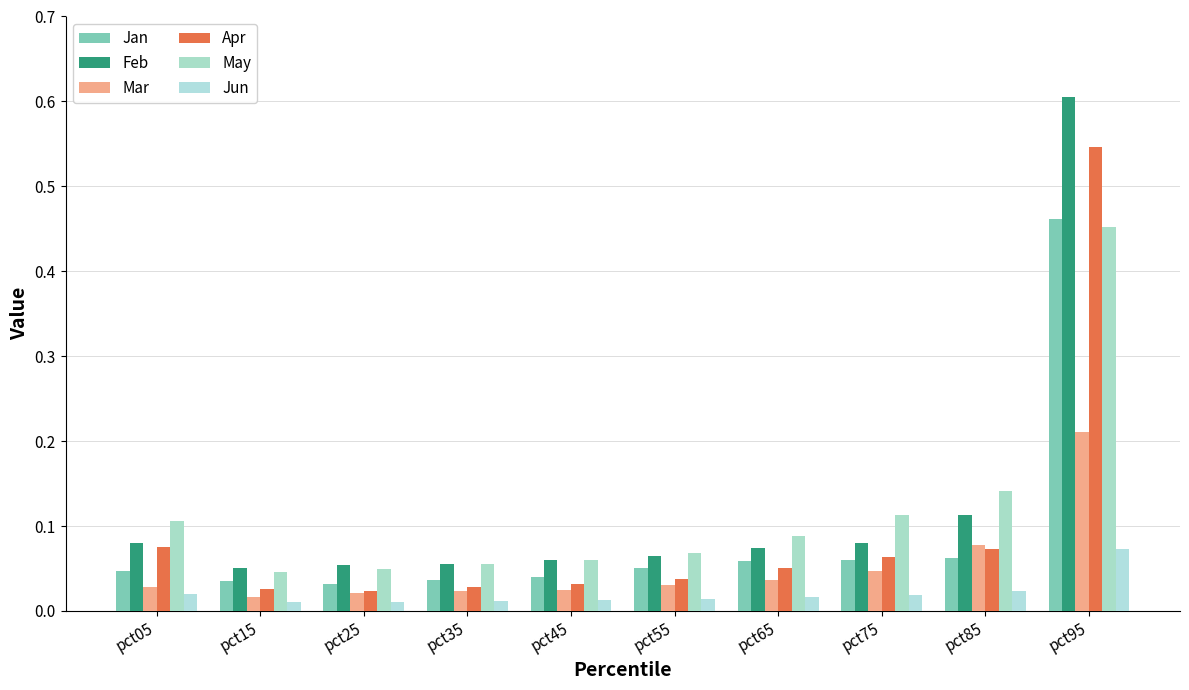

Is it true that Jan equals 0.0 at pct65?

False